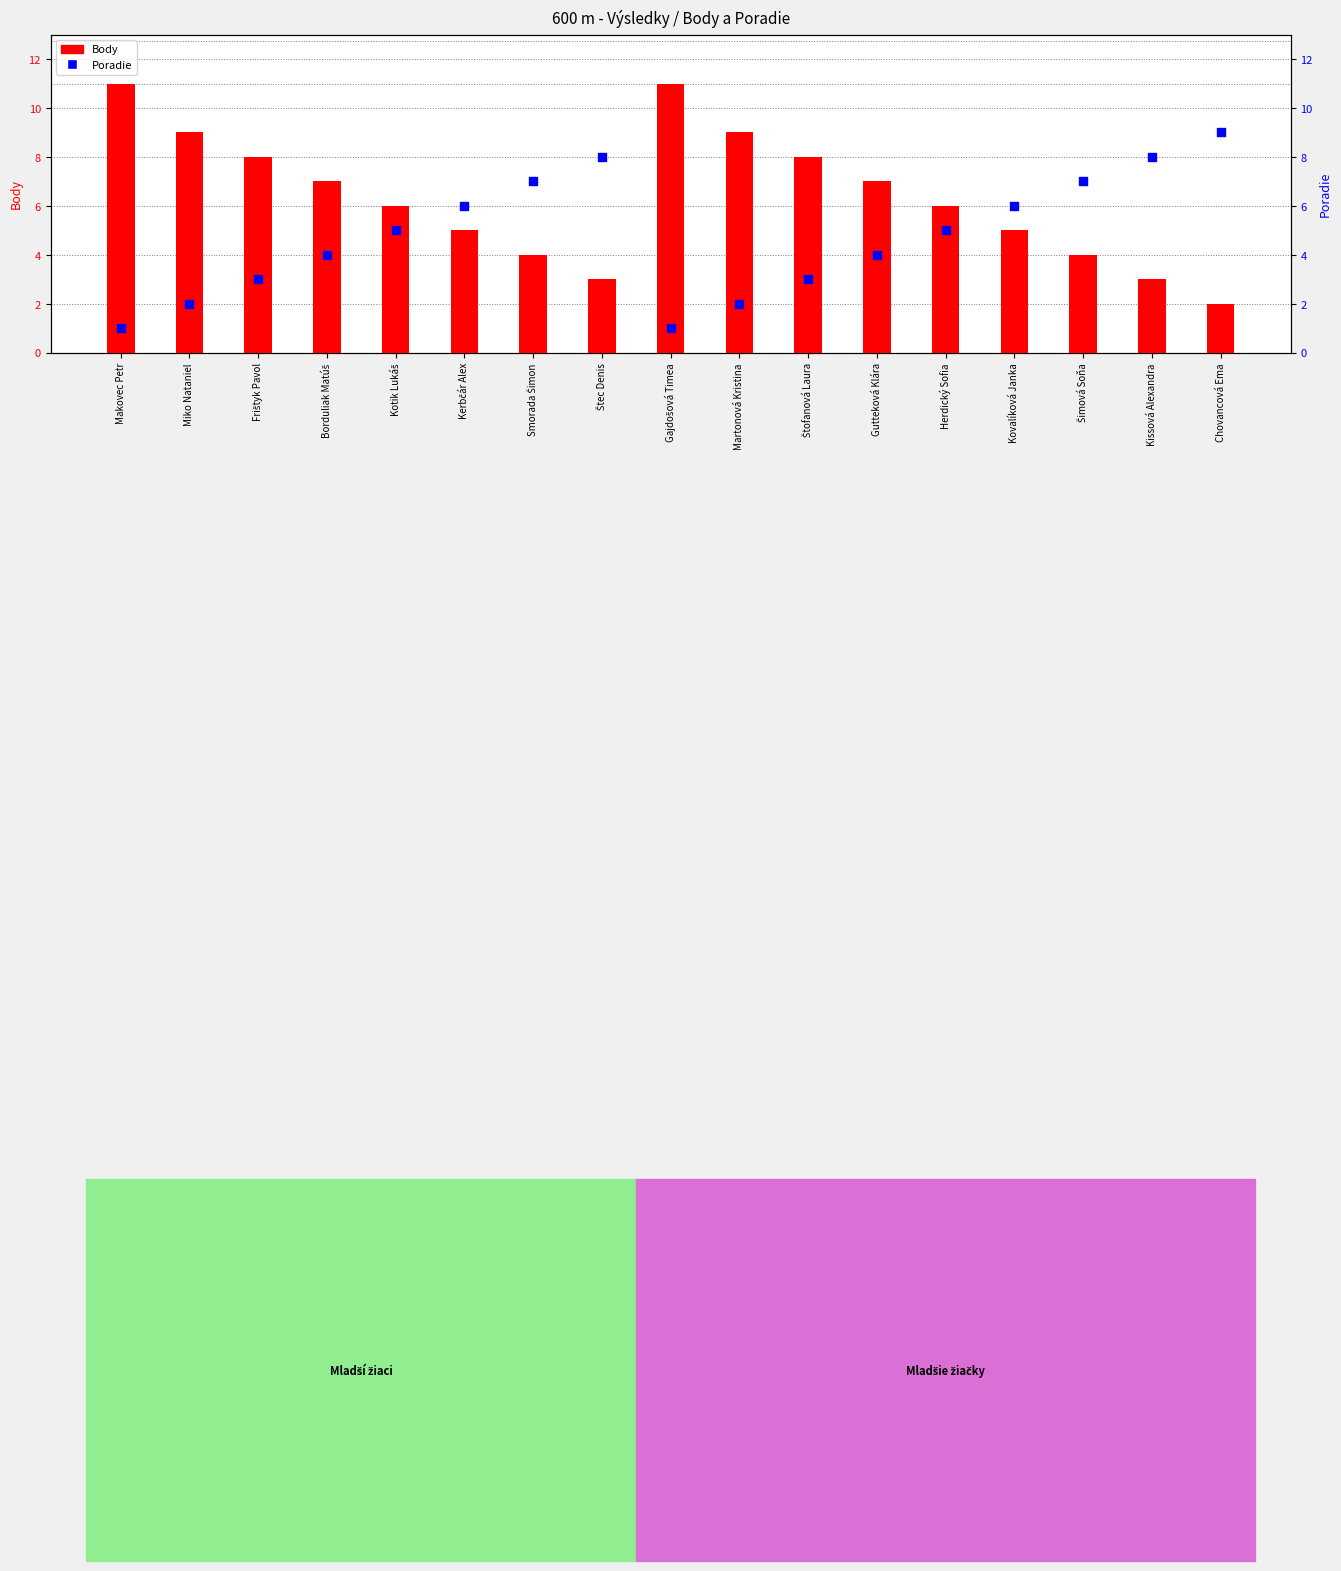

Is the value of Body at Smorada Šimon greater than the value of Poradie at Smorada Šimon?

No